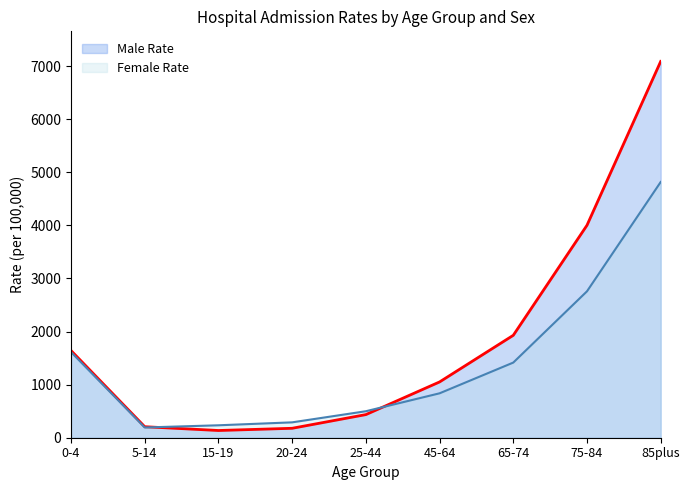

Does the chart have visible grid lines?

No